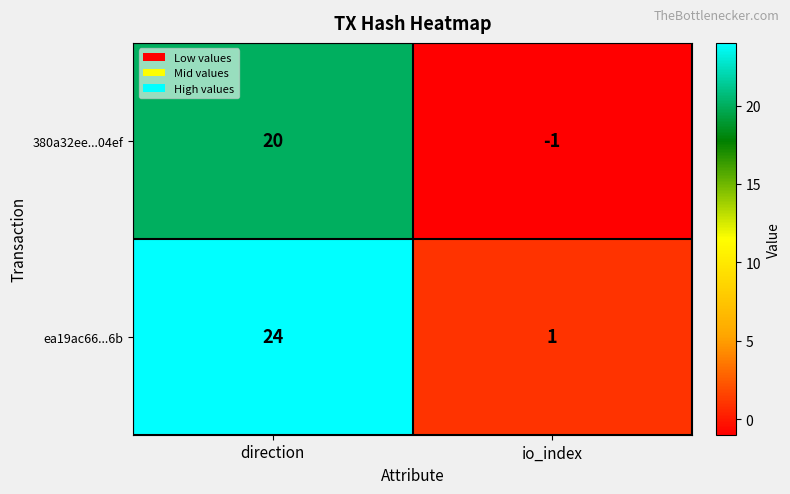

What is the difference between the highest and lowest values at direction?

4